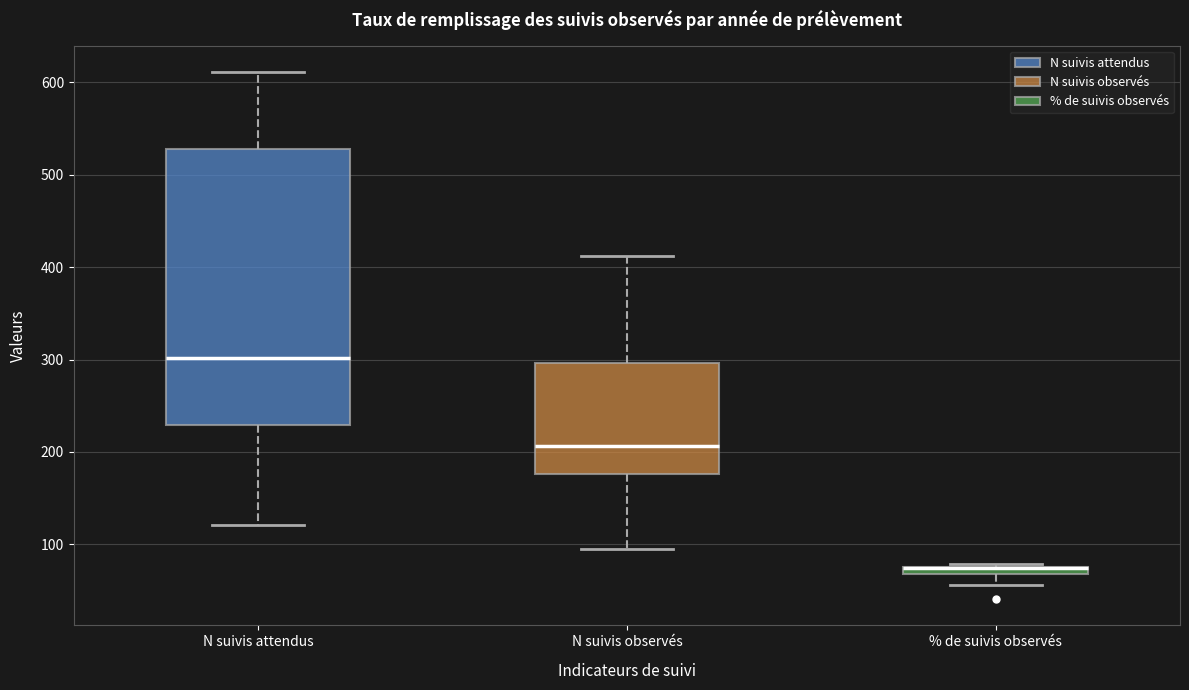

Which box is the tallest, from its lower edge to its upper edge?

N suivis attendus